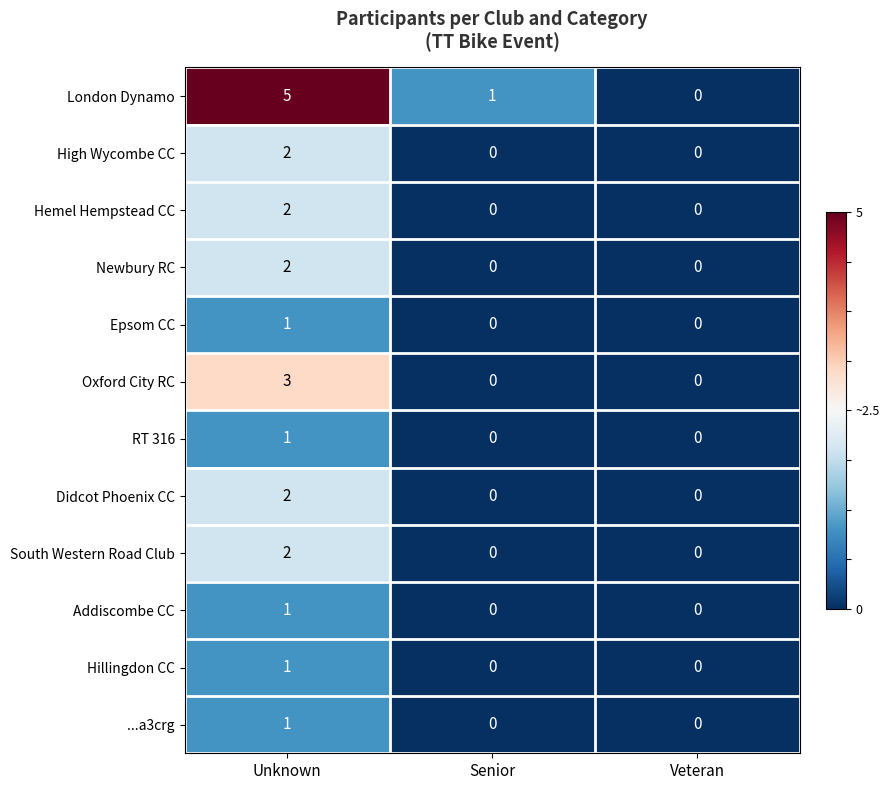

Between Unknown and Veteran, which series saw the biggest shift?

London Dynamo